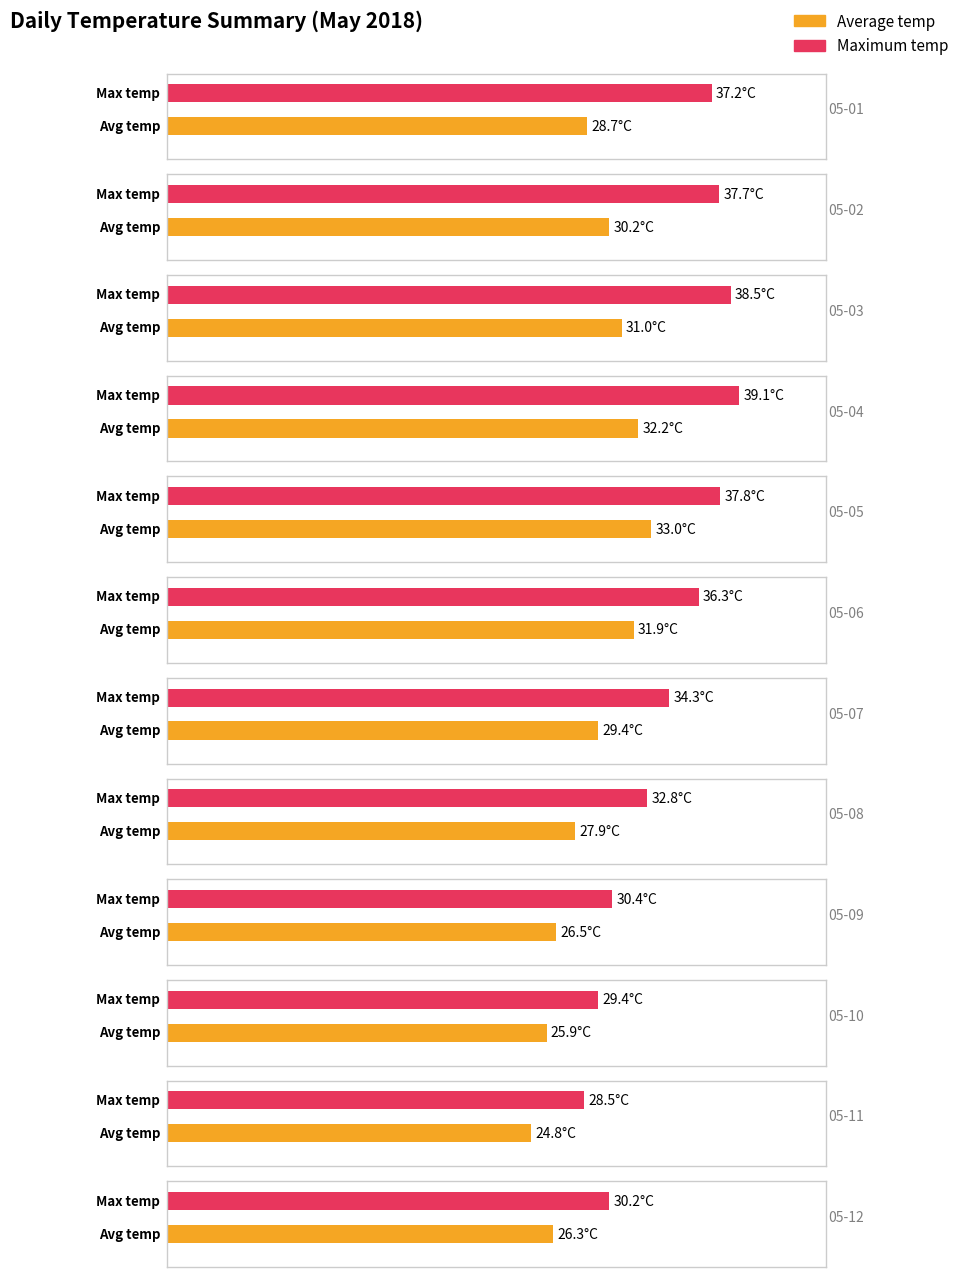

List the series in order of their overall mean, highest first.

Maximum temp, Average temp